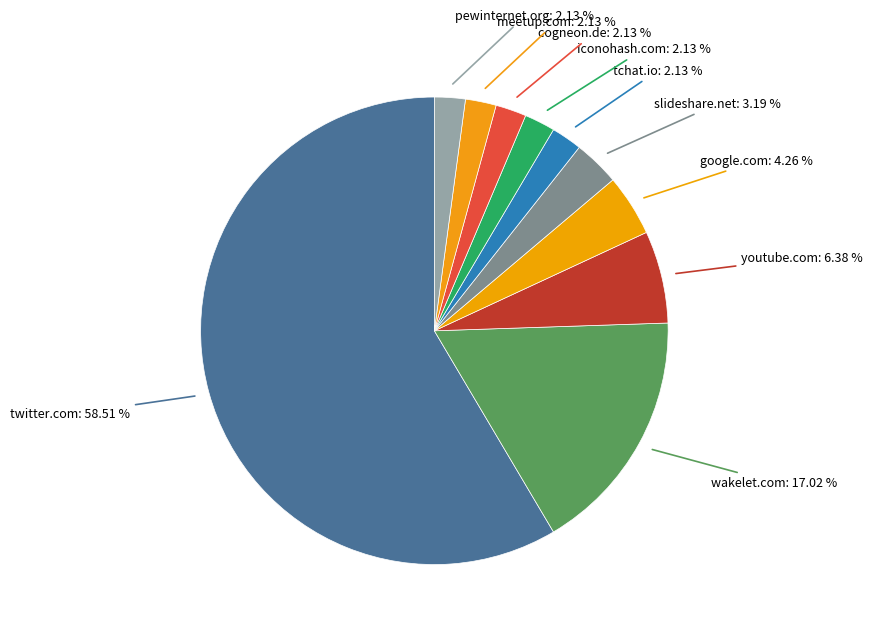

Which category accounts for the majority?

twitter.com